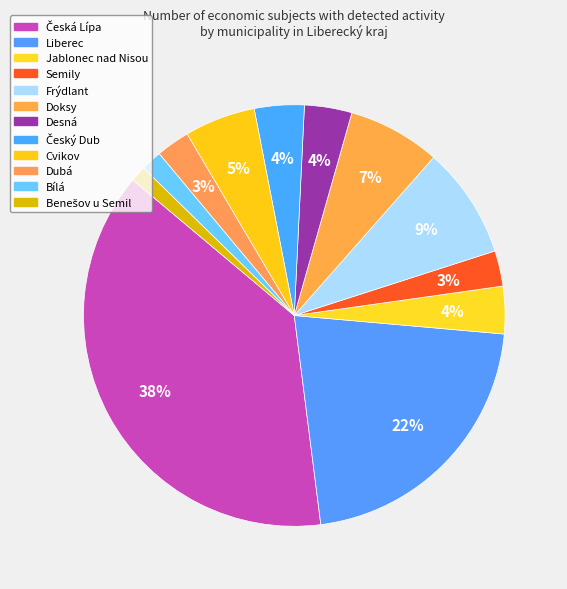

Combined, do Frýdlant and Jablonec nad Nisou account for over 50%?

No